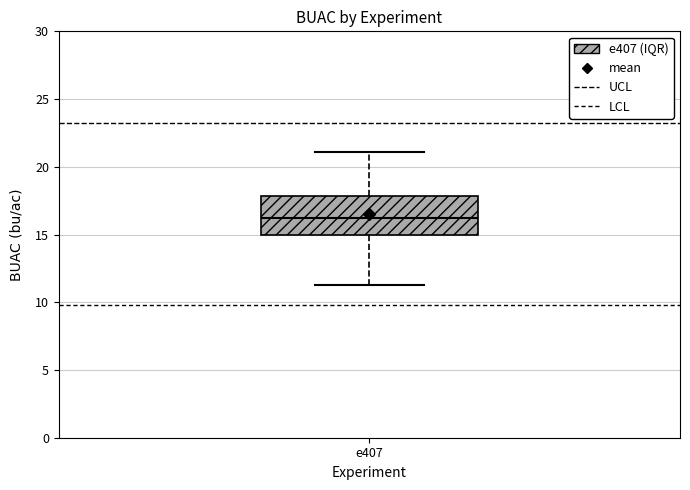

Read this box plot against the y-axis: the position of the median line, the range covered by the box, and the ends of both whiskers. The values are not printed on the chart, so give them approximately, as read against the axis.

median 16.5, box 15.0 to 18.0, whiskers 11.5 to 21.0